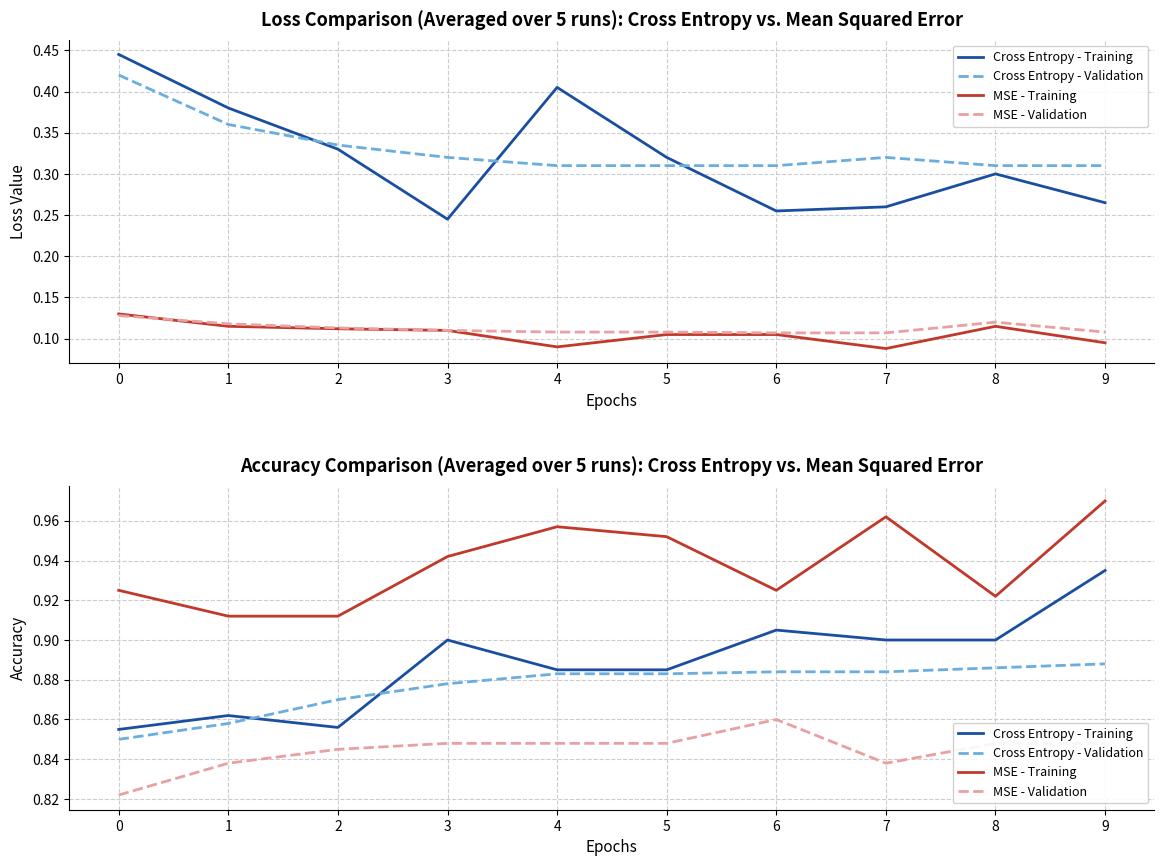

How many lines are shown in the chart?

4